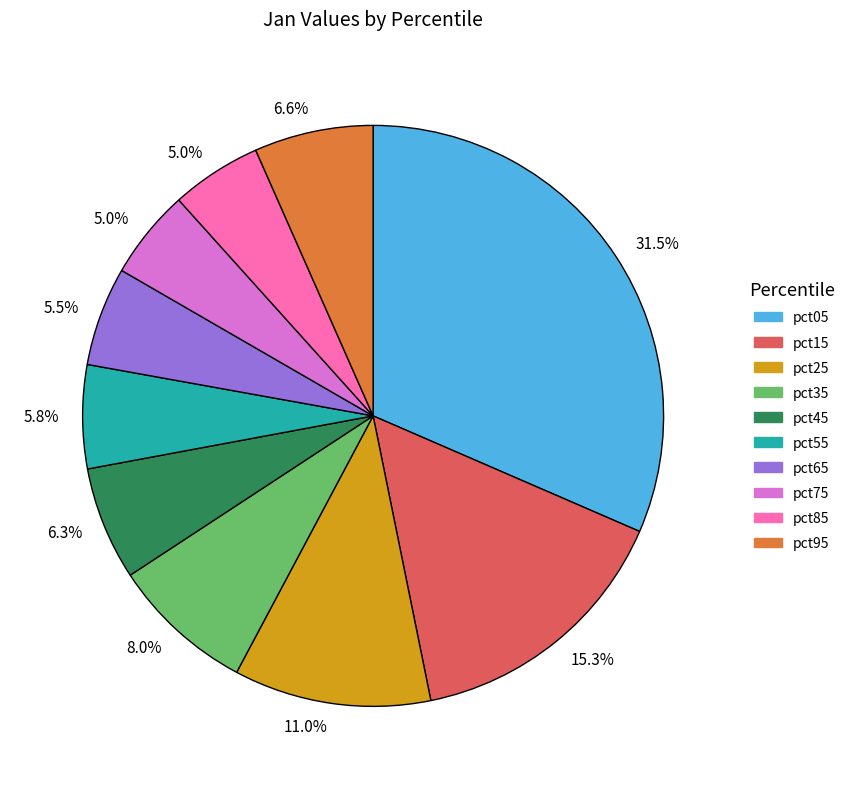

Is there any slice that represents more than half of the pie?

No